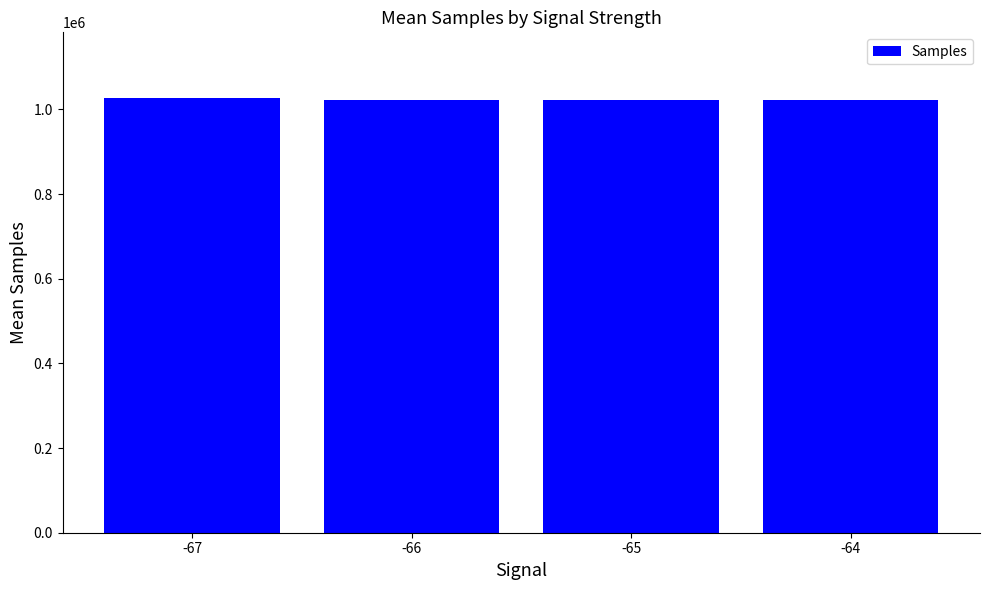

What is the ratio of the value at -65 to the value at -64?

1.0